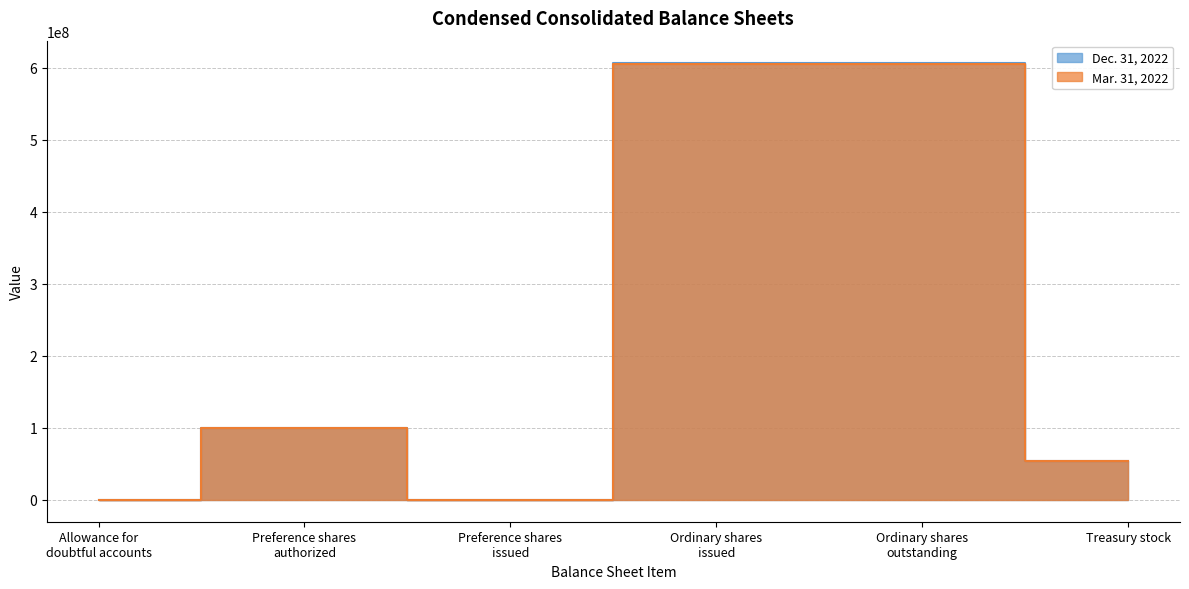

True or false: Dec. 31, 2022 and Mar. 31, 2022 cross at least once.

False